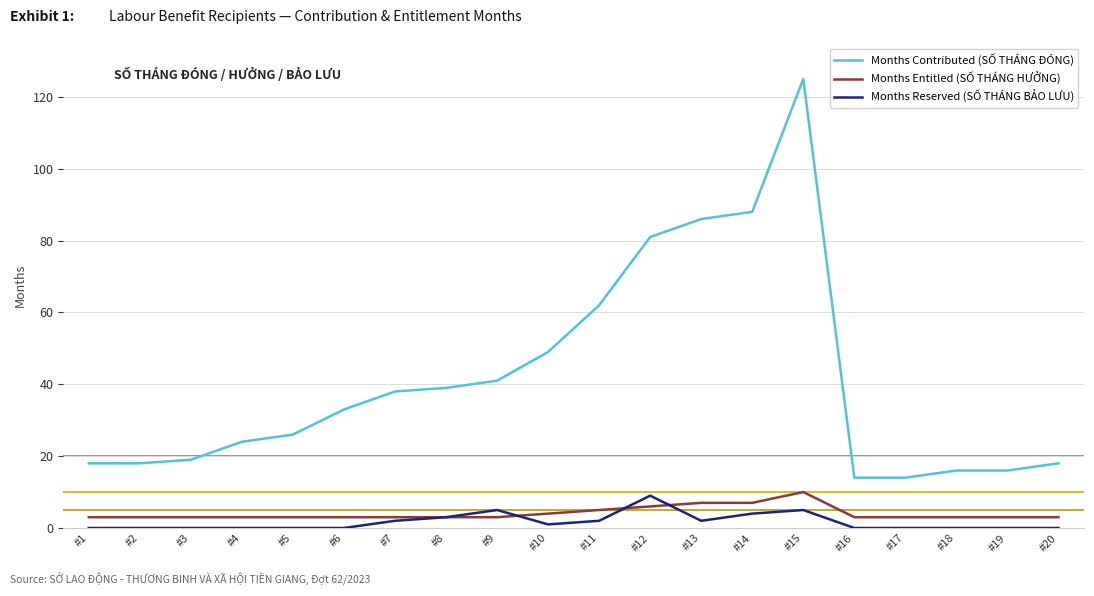

True or false: Months Reserved (SỐ THÁNG BẢO LƯU) and Months Entitled (SỐ THÁNG HƯỞNG) intersect in this chart.

True